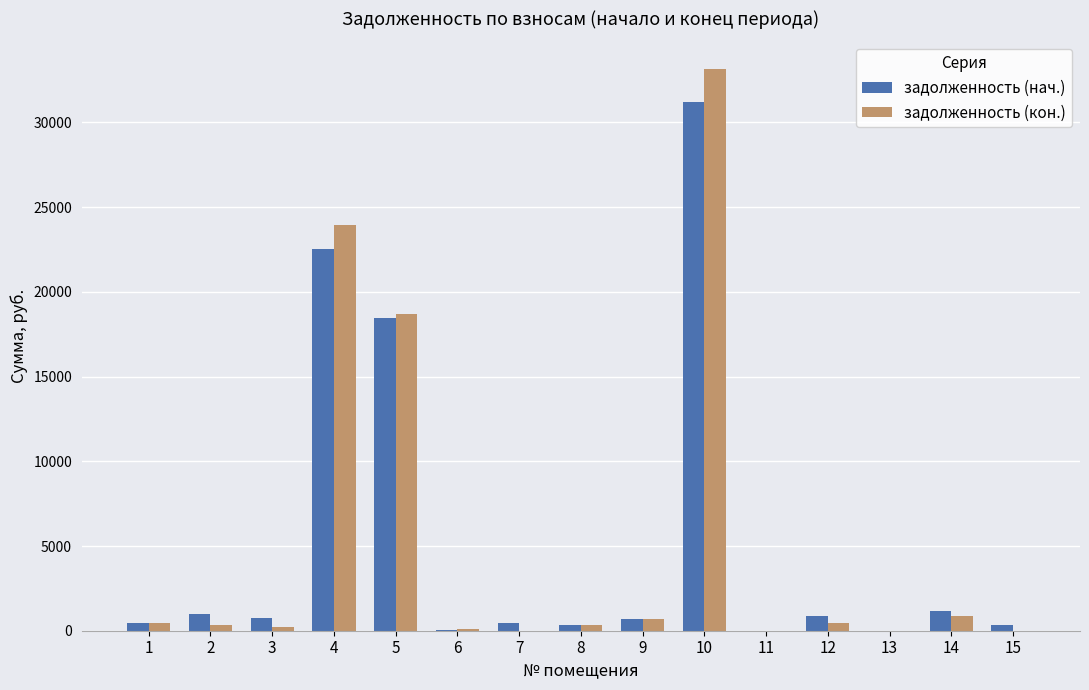

What is the greatest value displayed?

33127.7